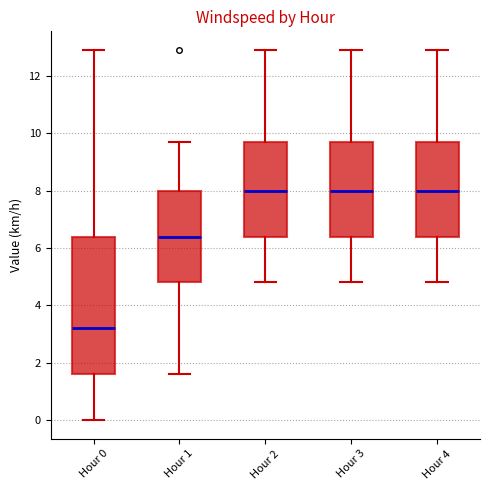

Where does the median line of the box for Hour 3 sit on the y-axis? The values are not printed on the chart, so give them approximately, as read against the axis.

8.0